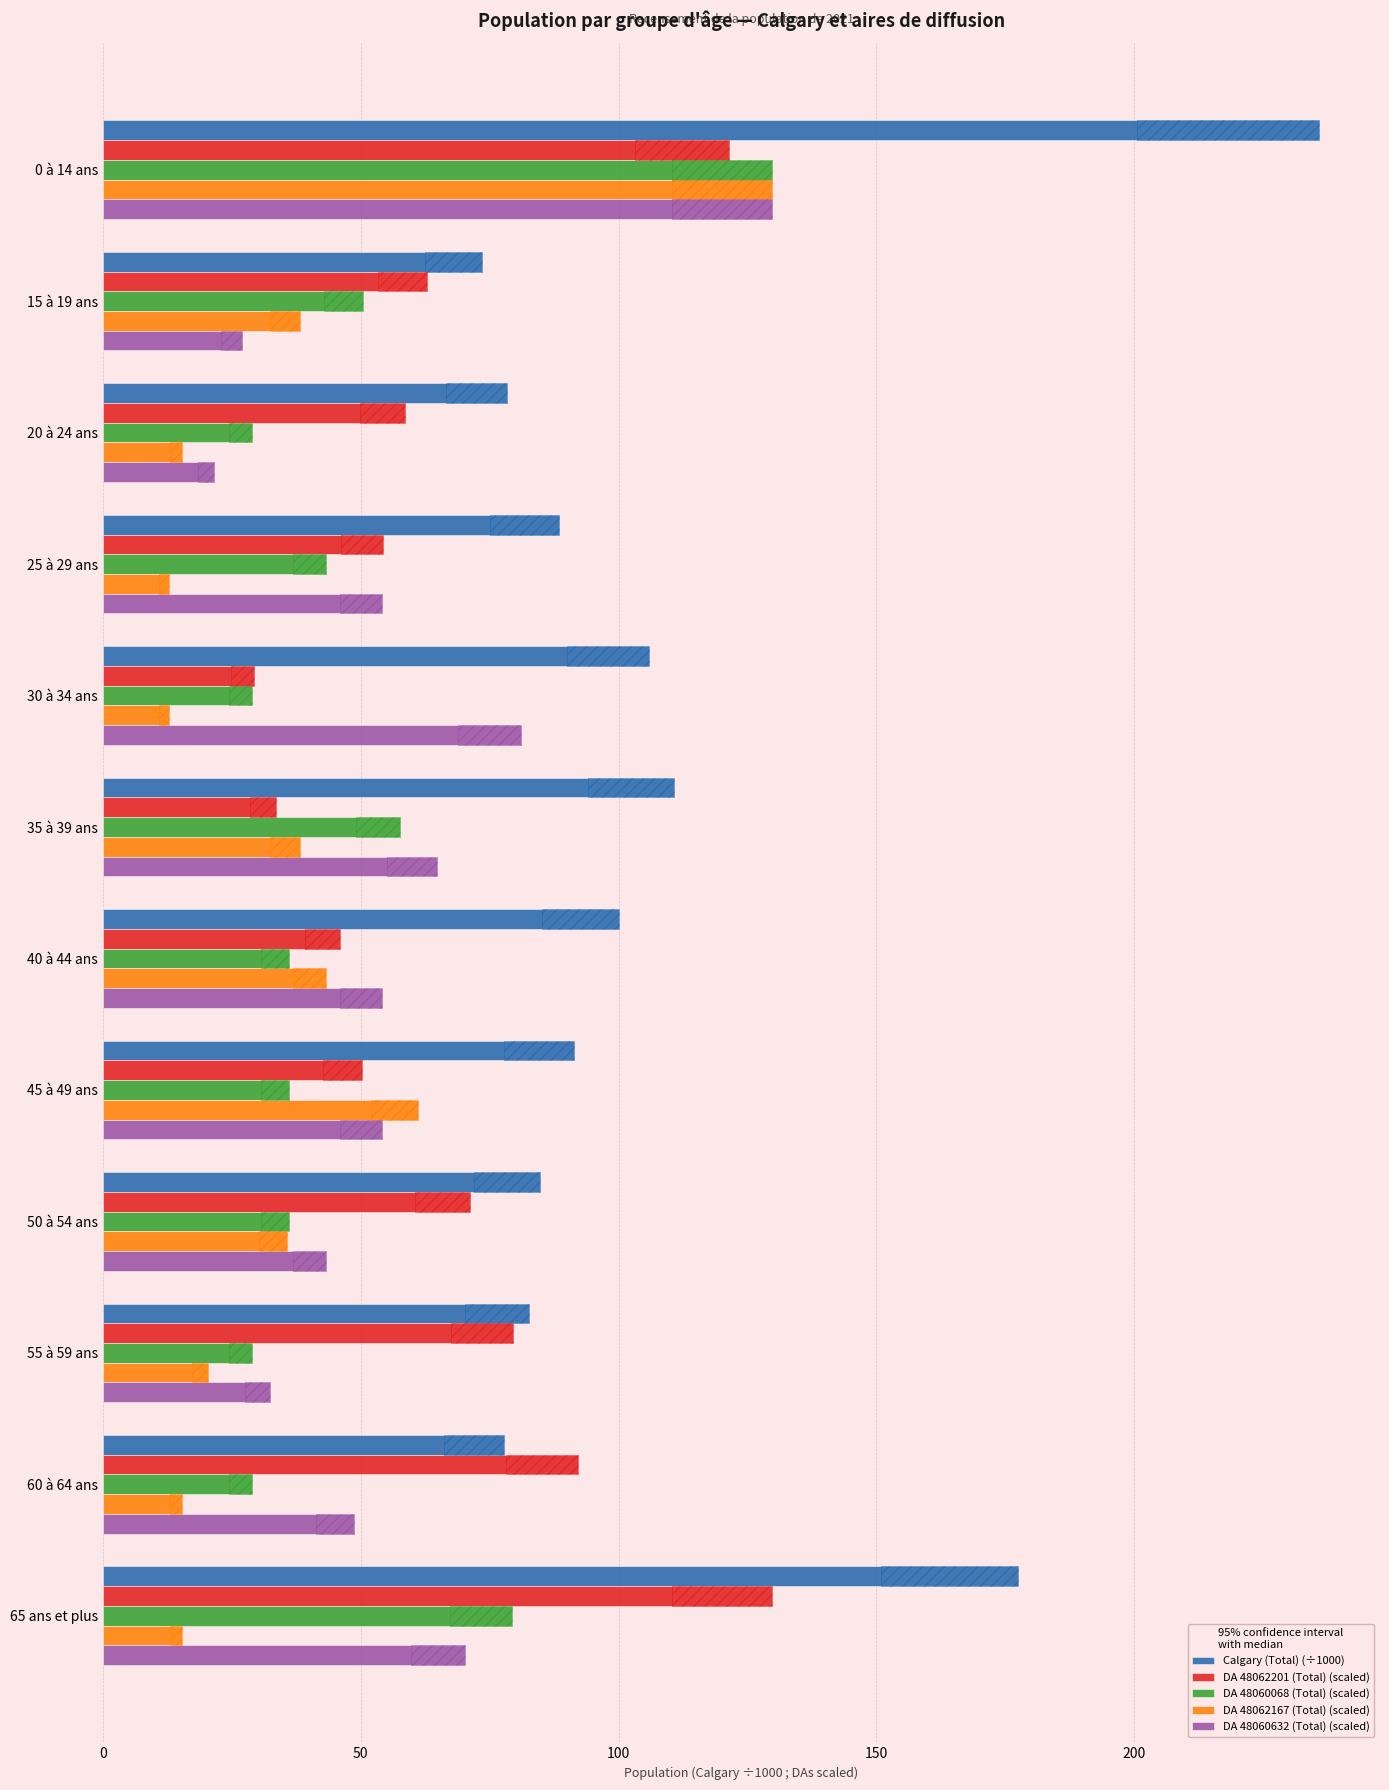

Are the bars grouped side by side (vs. stacked)?

Yes